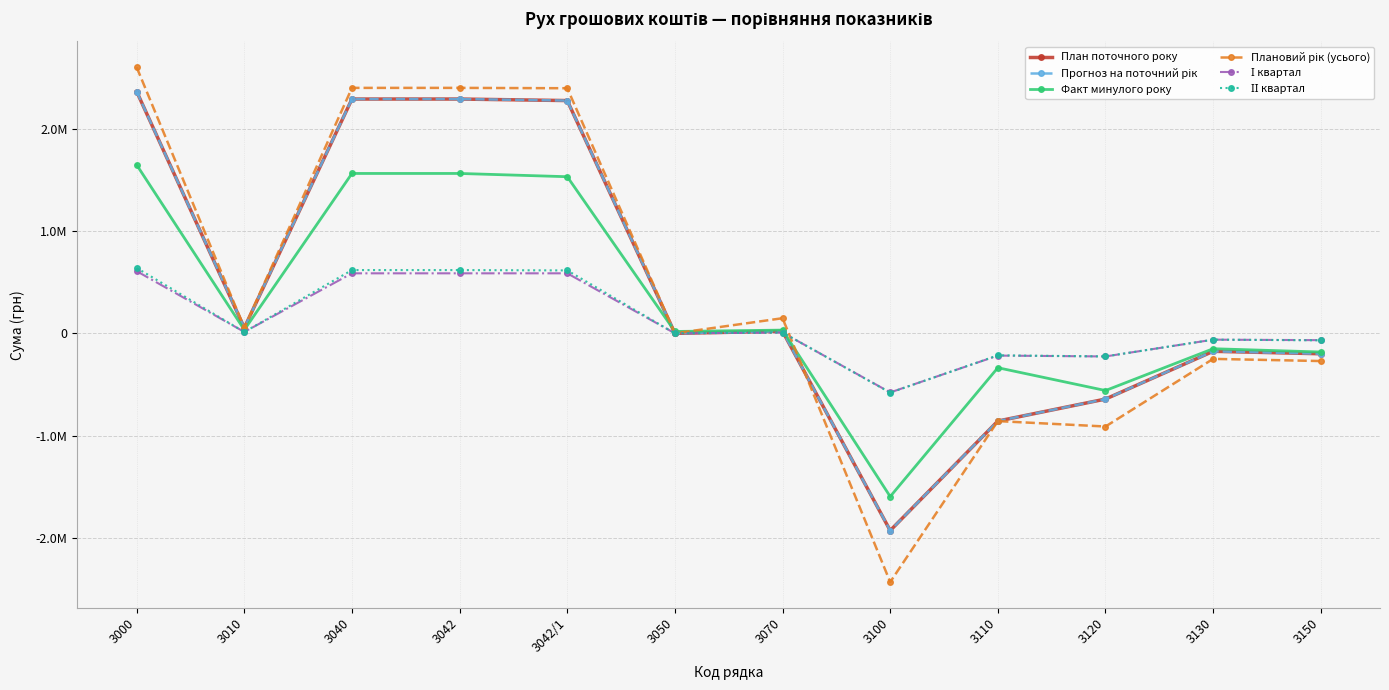

Does the chart display data point markers on the line(s)?

Yes